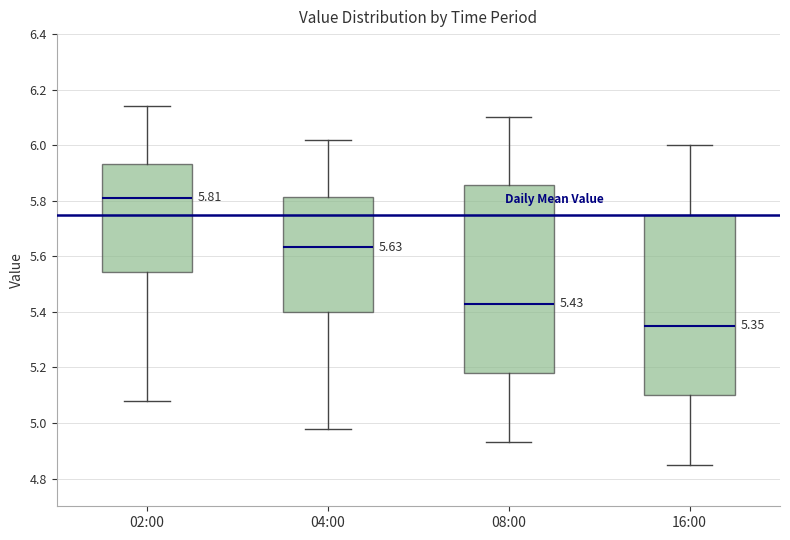

Which box has the highest median line?

02:00